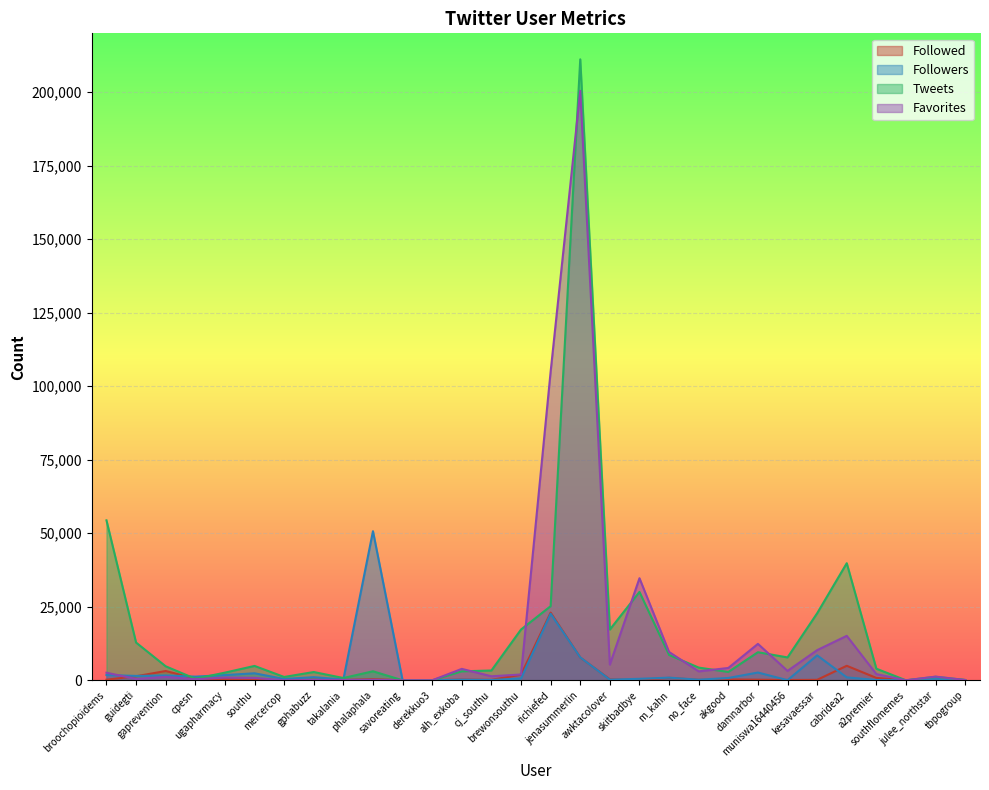

How many data points in Followers are less than 783?

15